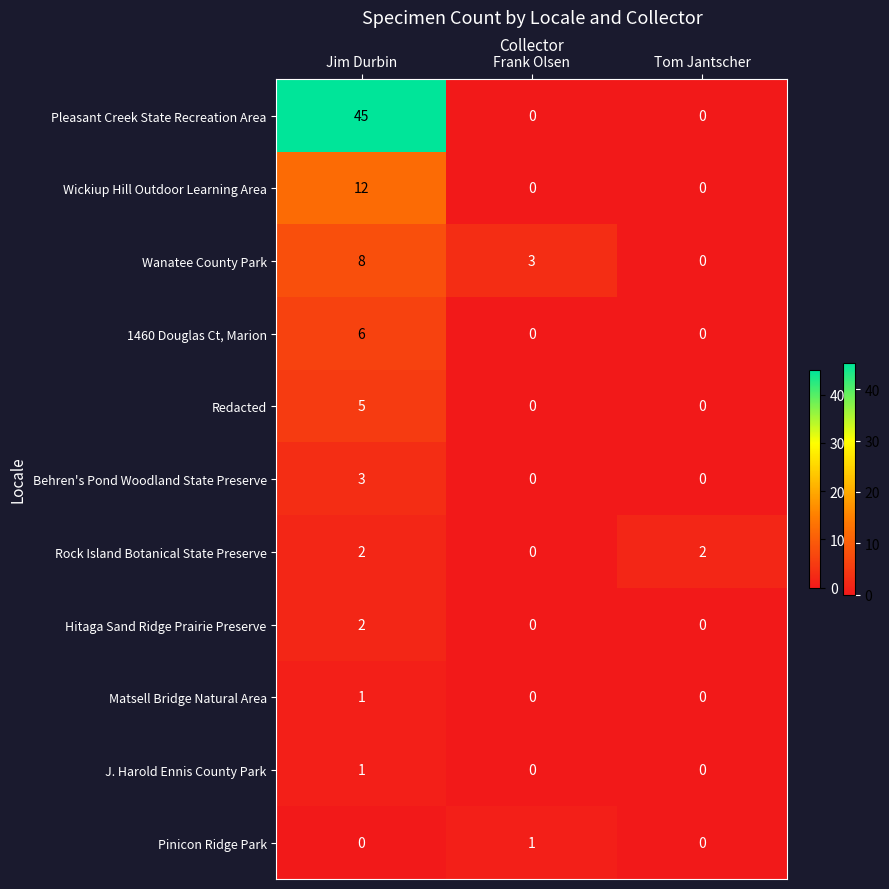

Count the Wanatee County Park values in the range 0 to 8.

3